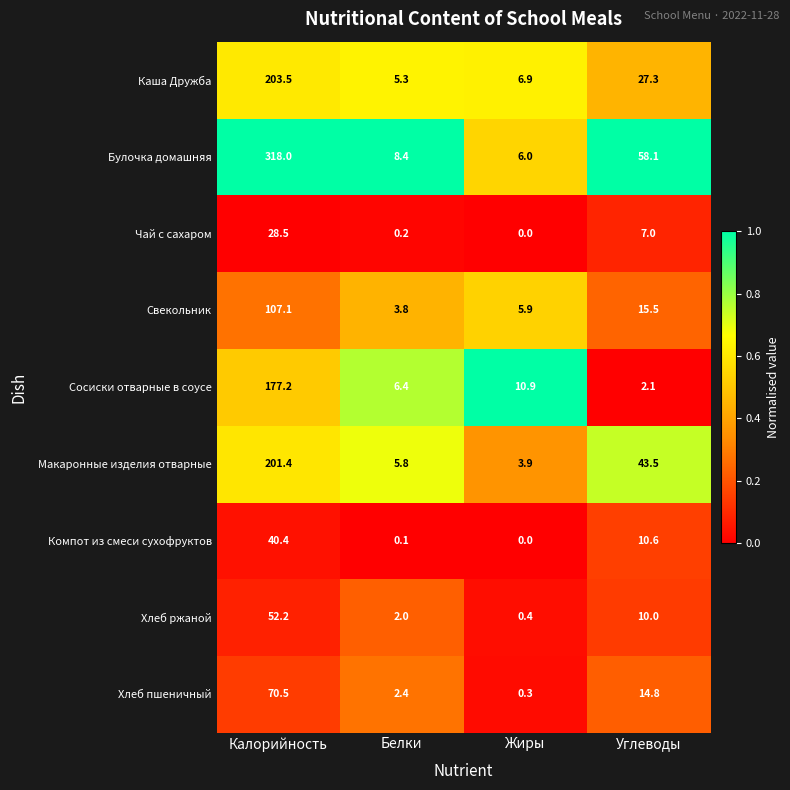

What is the average value of the Свекольник series?

33.1